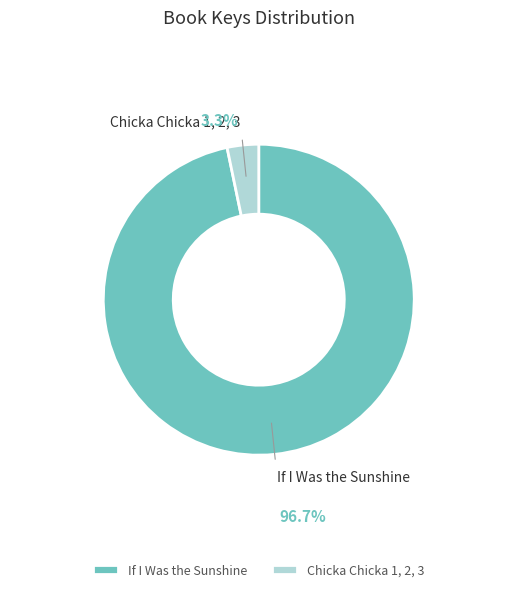

How much of the chart is everything except Chicka Chicka 1, 2, 3?

96.7%